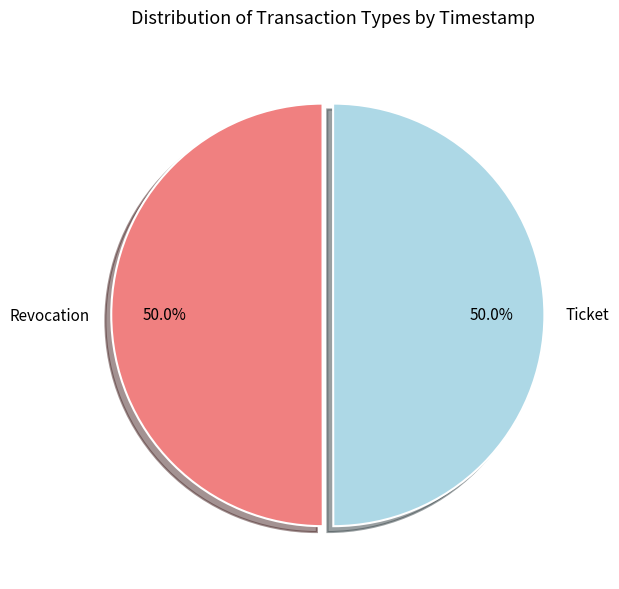

How many segments does this pie chart have?

2